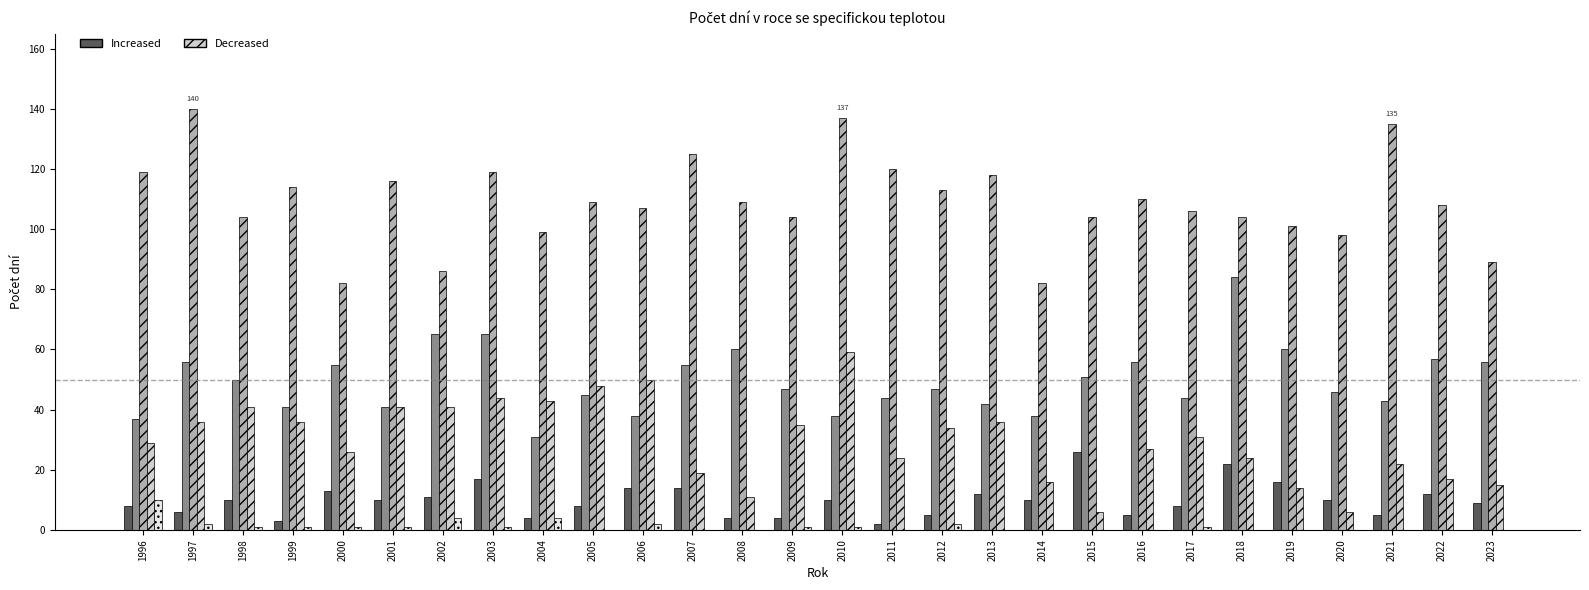

What is the greatest value displayed?

140